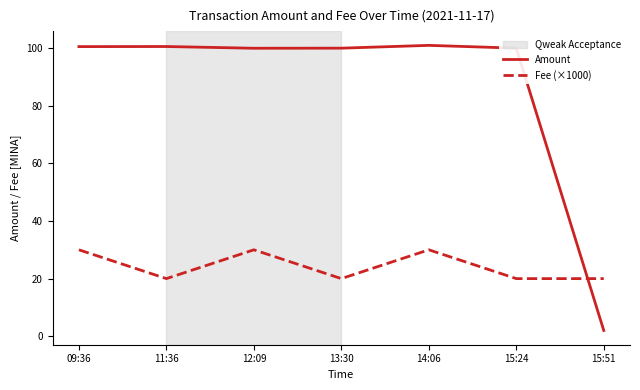

Rank the series by their average value, from lowest to highest.

Fee (×1000), Amount